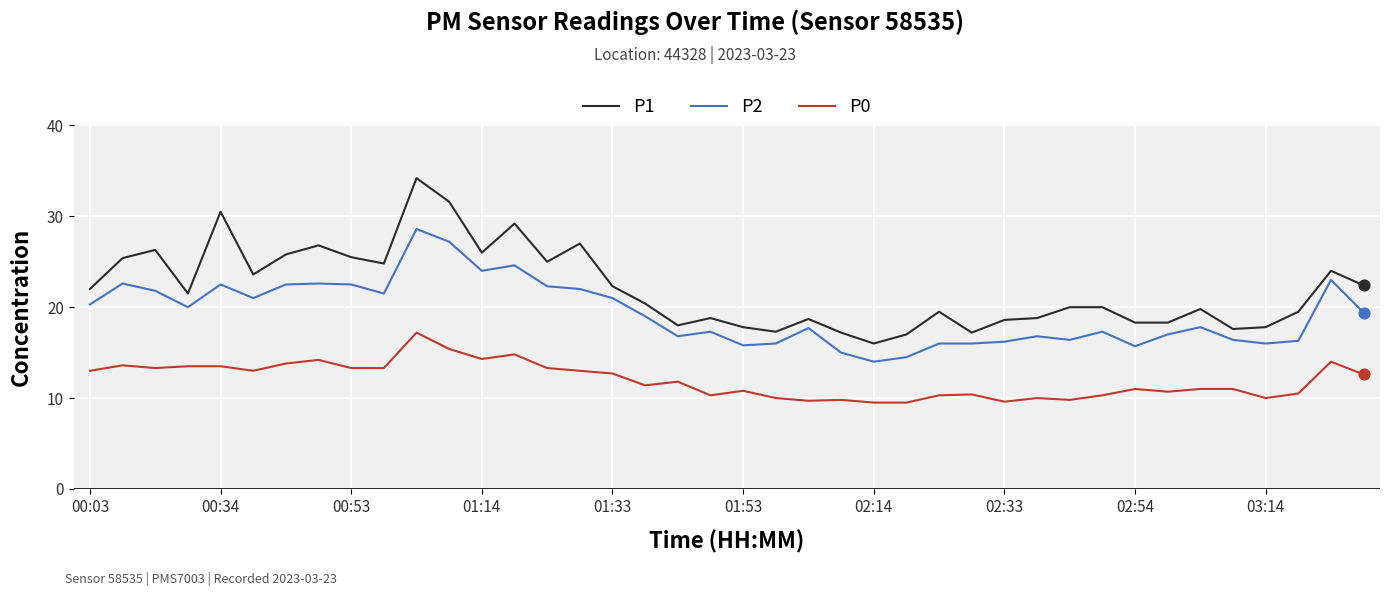

Which series has the largest total across all categories?

P1